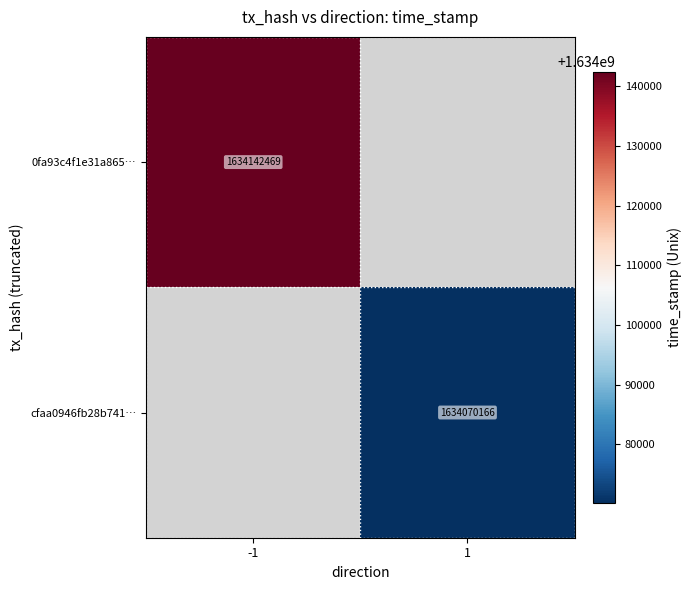

Is it true that cfaa0946fb28b741… equals 1634070166 at 1?

True